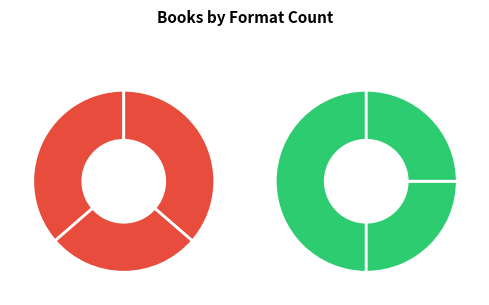

To the nearest percent, what is the difference between the largest and smallest slice percentages?

11%